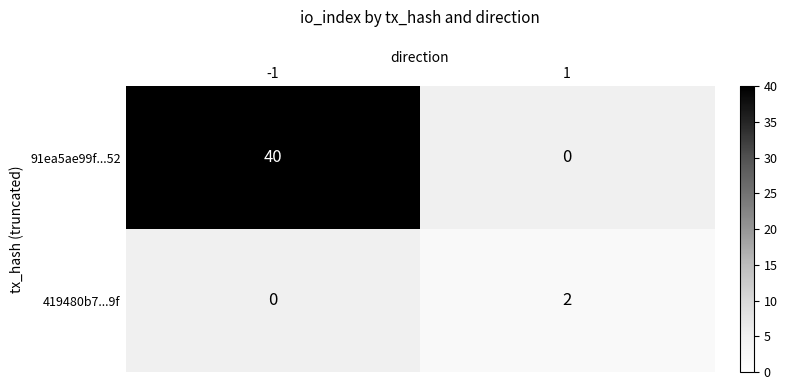

Rank the series at -1 from lowest to highest value.

419480b7...9f, 91ea5ae99f...52